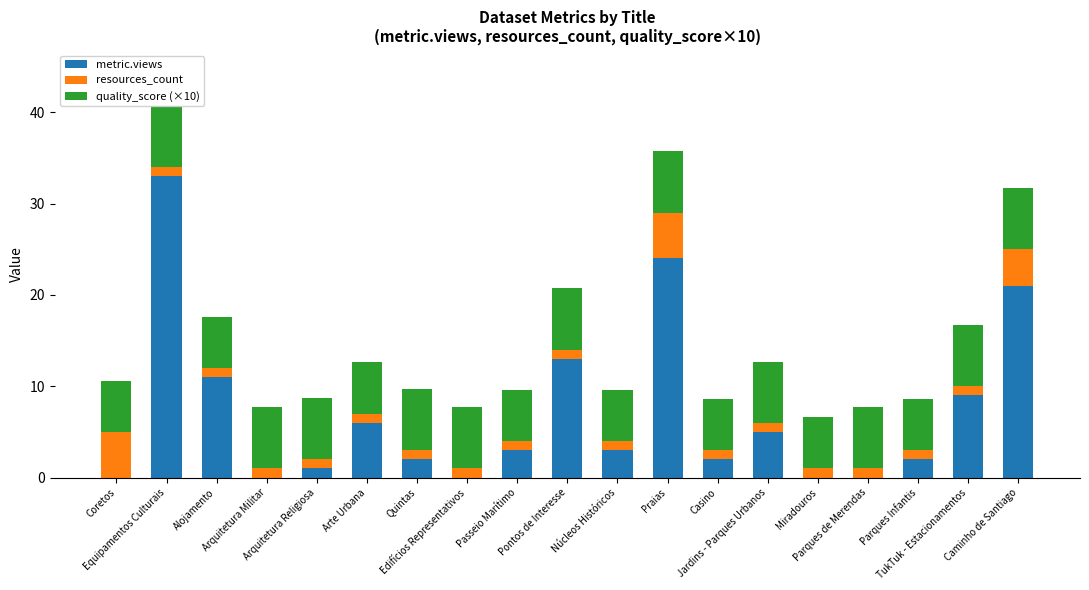

What is the difference between the maximum and minimum values in the quality_score (×10) series?

1.1